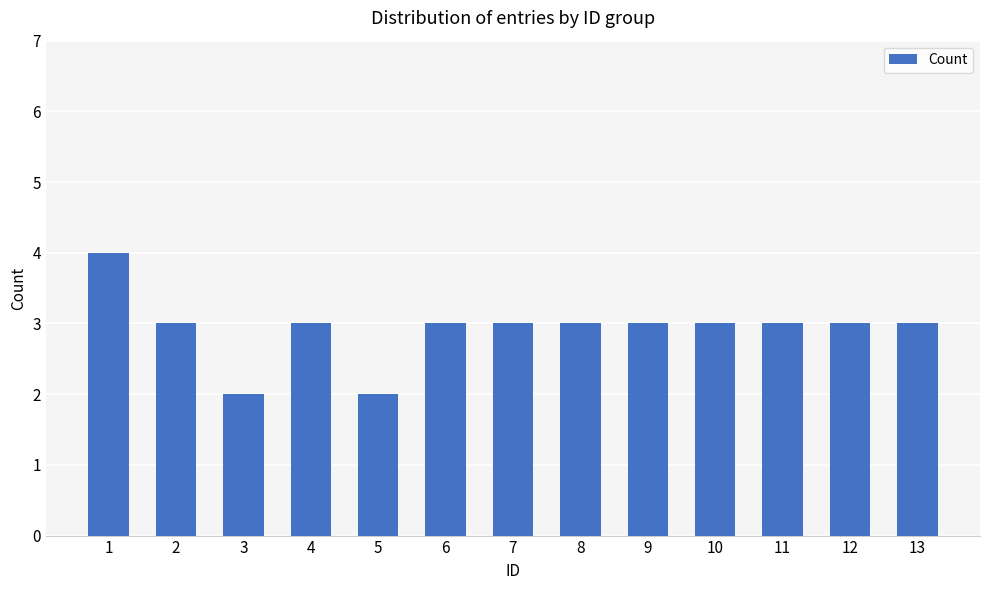

Reading left to right, transcribe all the data shown in this chart.

1=4	2=3	3=2	4=3	5=2	6=3	7=3	8=3	9=3	10=3	11=3	12=3	13=3